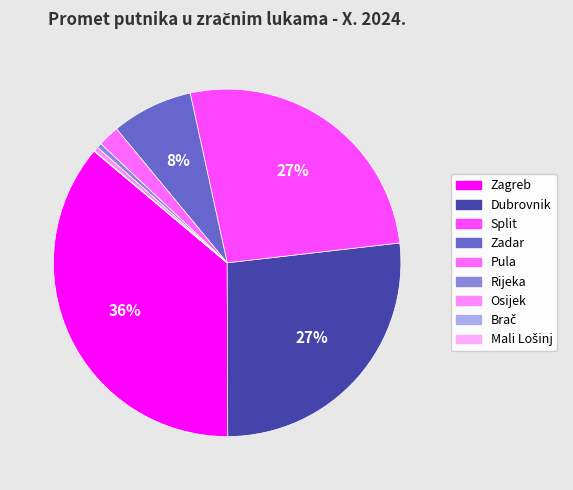

How many segments does this pie chart have?

9